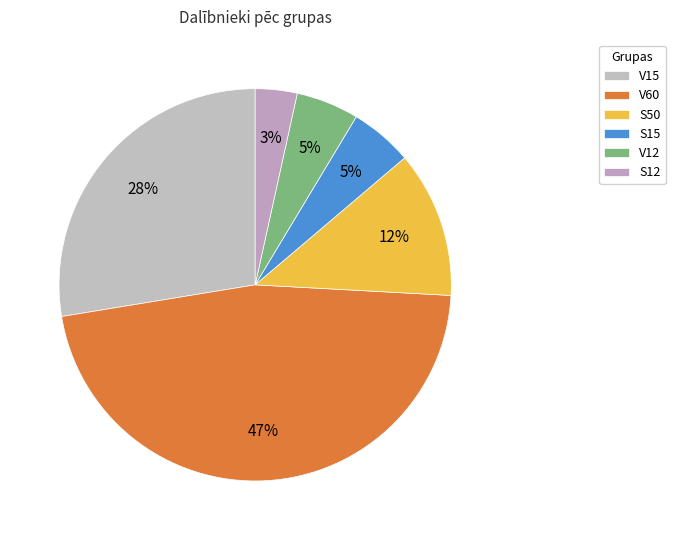

How many slices are in this pie chart?

6